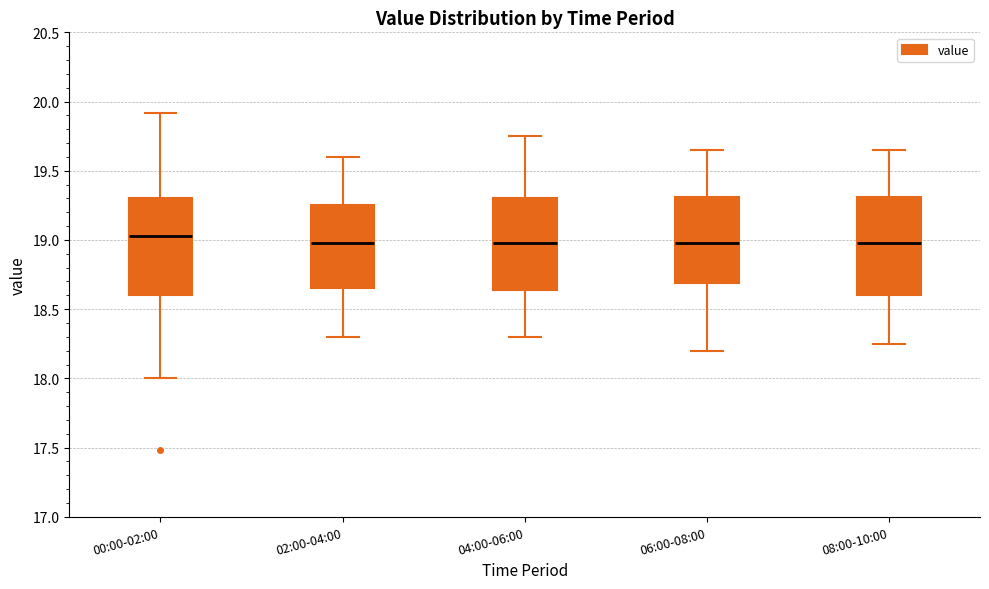

Reading left to right, read every box against the y-axis: the position of its median line, the range the box covers, and the ends of its whiskers. The values are not printed on the chart, so give them approximately, as read against the axis.

00:00-02:00: median 19.05, box 18.60 to 19.30, whiskers 18.00 to 19.90
02:00-04:00: median 19.00, box 18.65 to 19.25, whiskers 18.30 to 19.60
04:00-06:00: median 19.00, box 18.65 to 19.30, whiskers 18.30 to 19.75
06:00-08:00: median 19.00, box 18.70 to 19.30, whiskers 18.20 to 19.65
08:00-10:00: median 19.00, box 18.60 to 19.30, whiskers 18.25 to 19.65